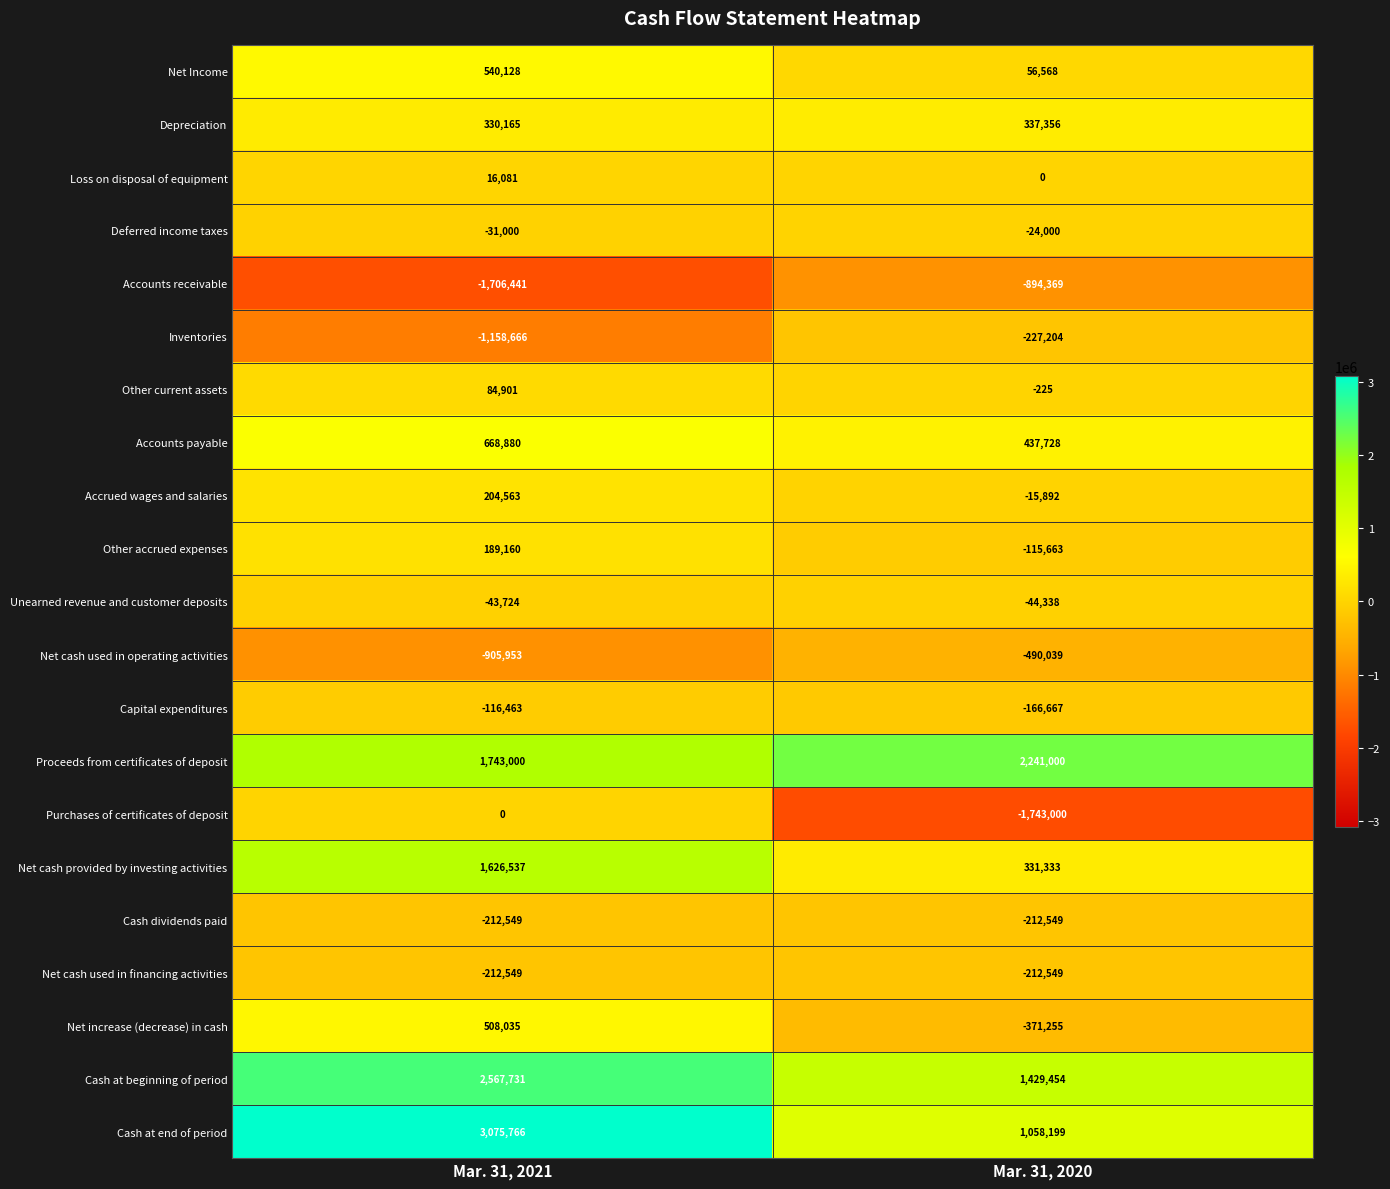

Which series has the largest total across all categories?

Cash at end of period